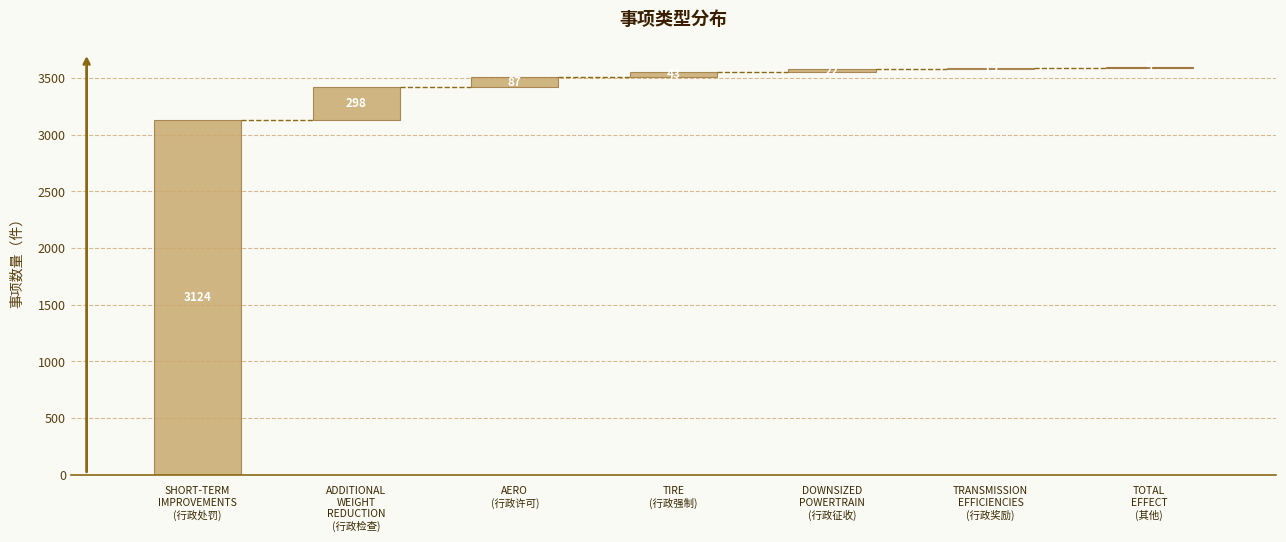

What is the change in value from counts to 3?

-3081